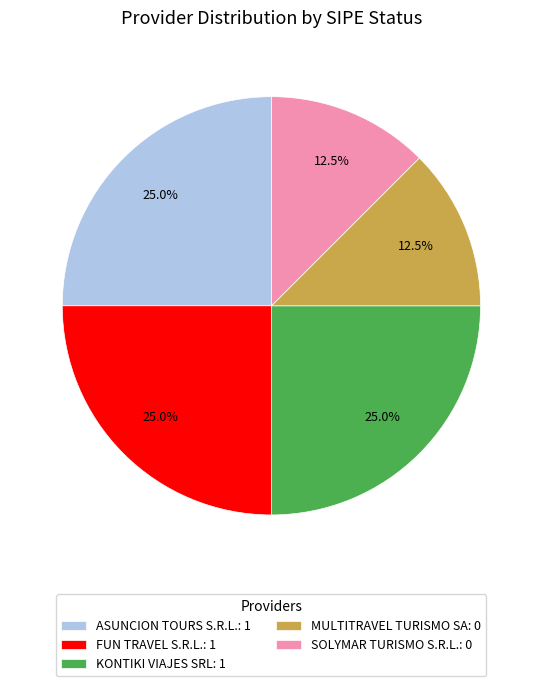

How much of the chart is everything except KONTIKI VIAJES SRL: 1?

75.0%